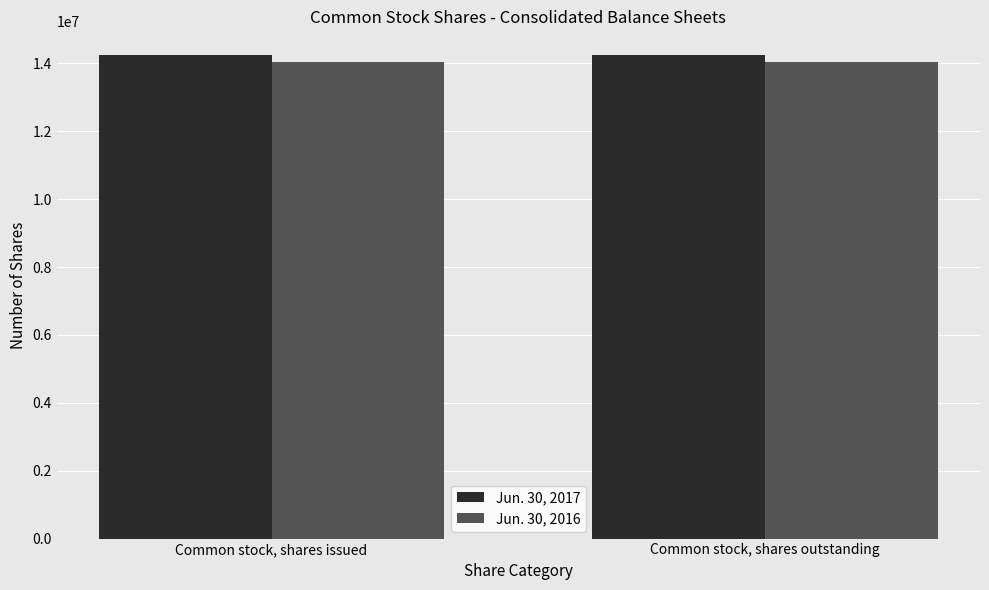

Rank the series by their maximum value, from highest to lowest.

Jun. 30, 2017, Jun. 30, 2016